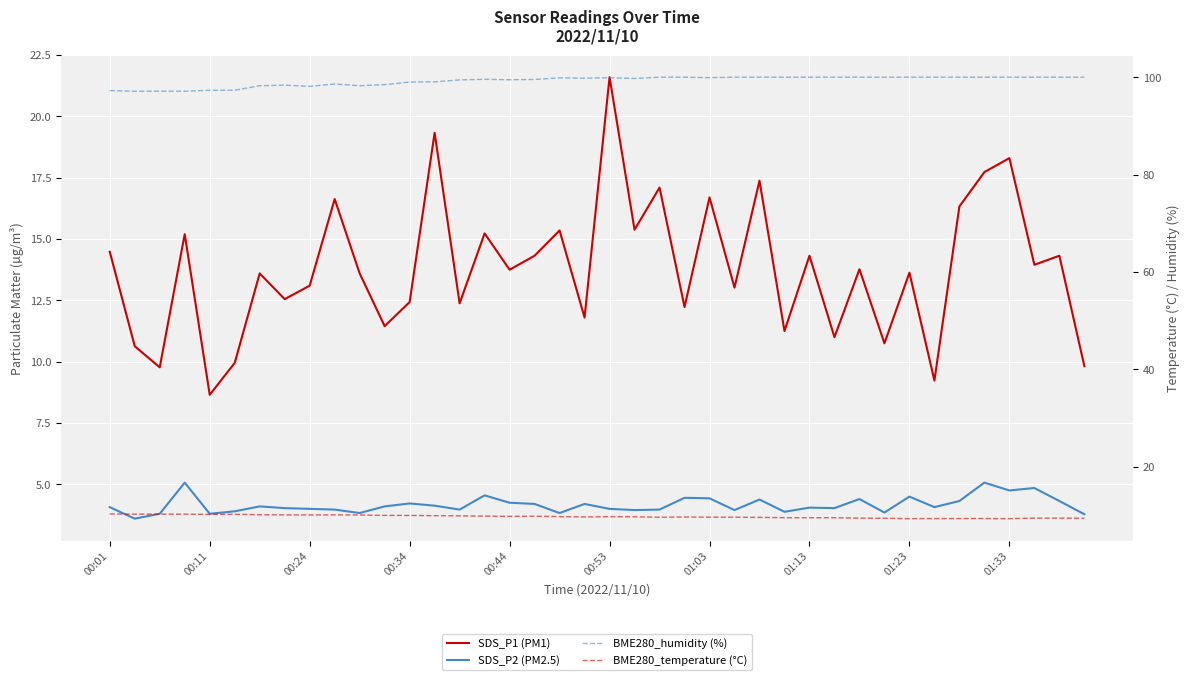

Between 01:23 and 13, which is larger?

13